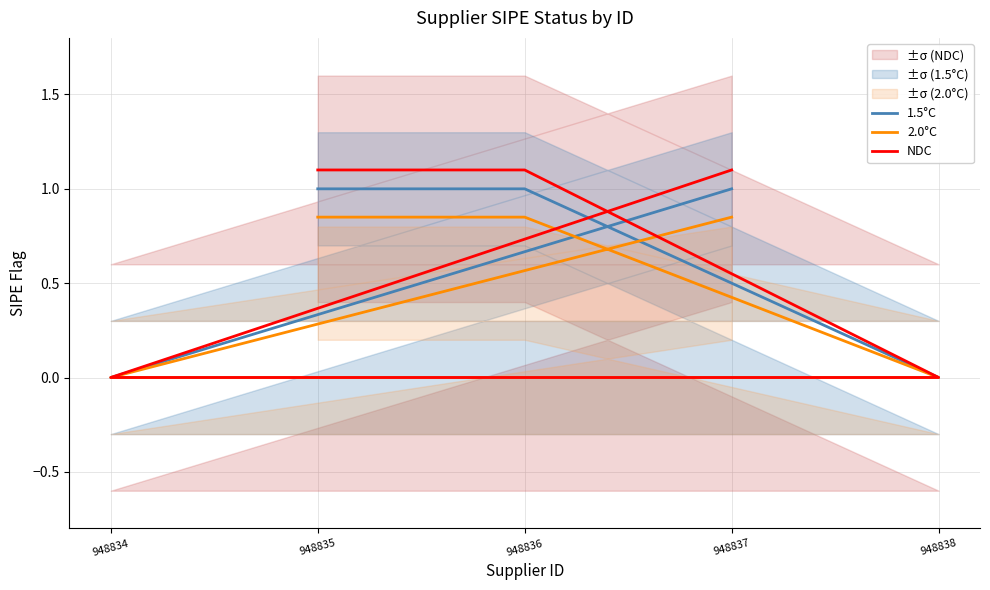

True or false: 2.0°C has a value of 0.8 at 948837.

True